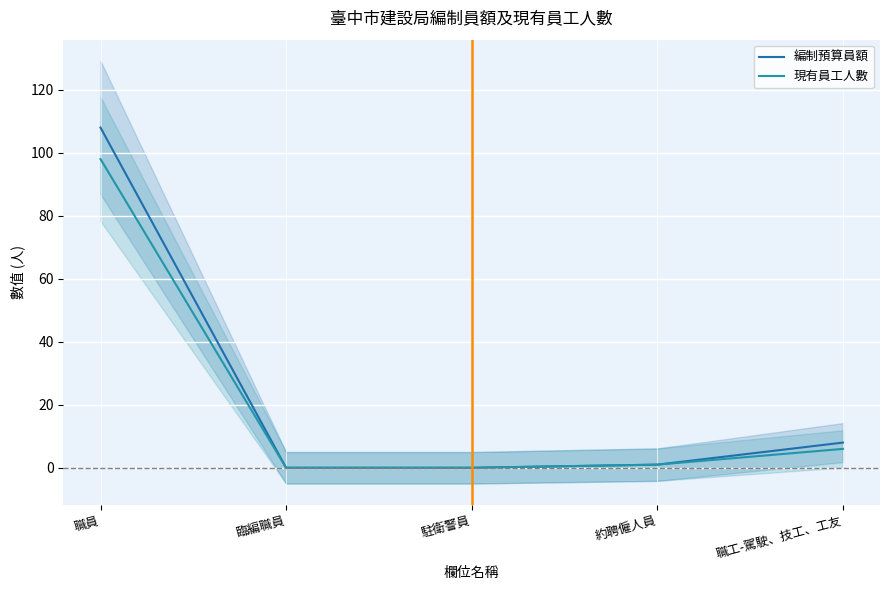

True or false: 編制預算員額 has a value of -46 at 臨編職員.

False